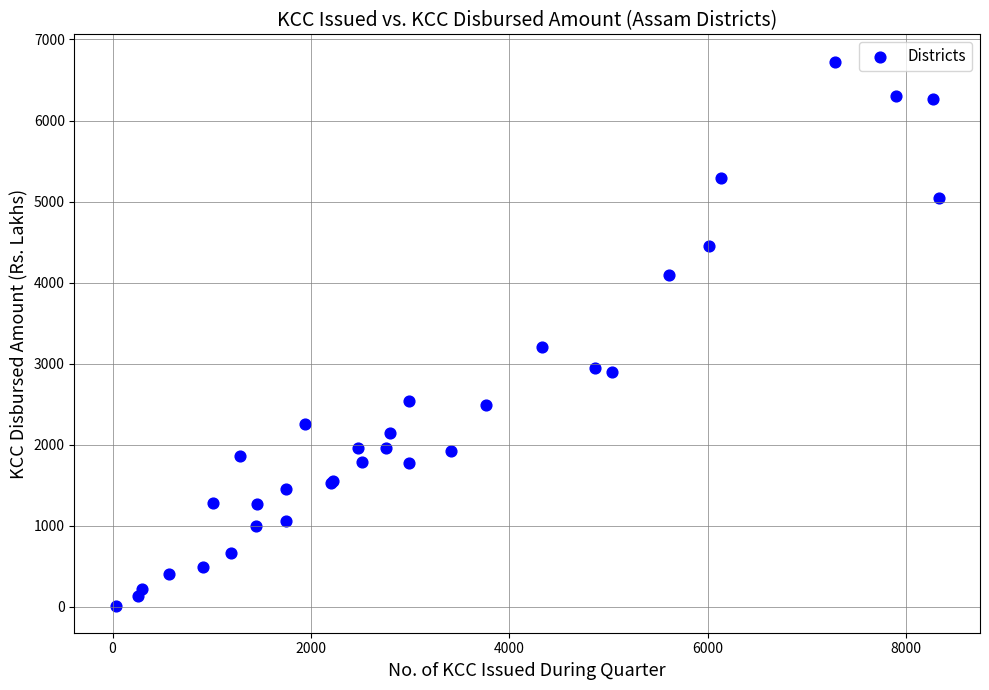

What Y value in the scatter plot is closest to 3371?

3200.3